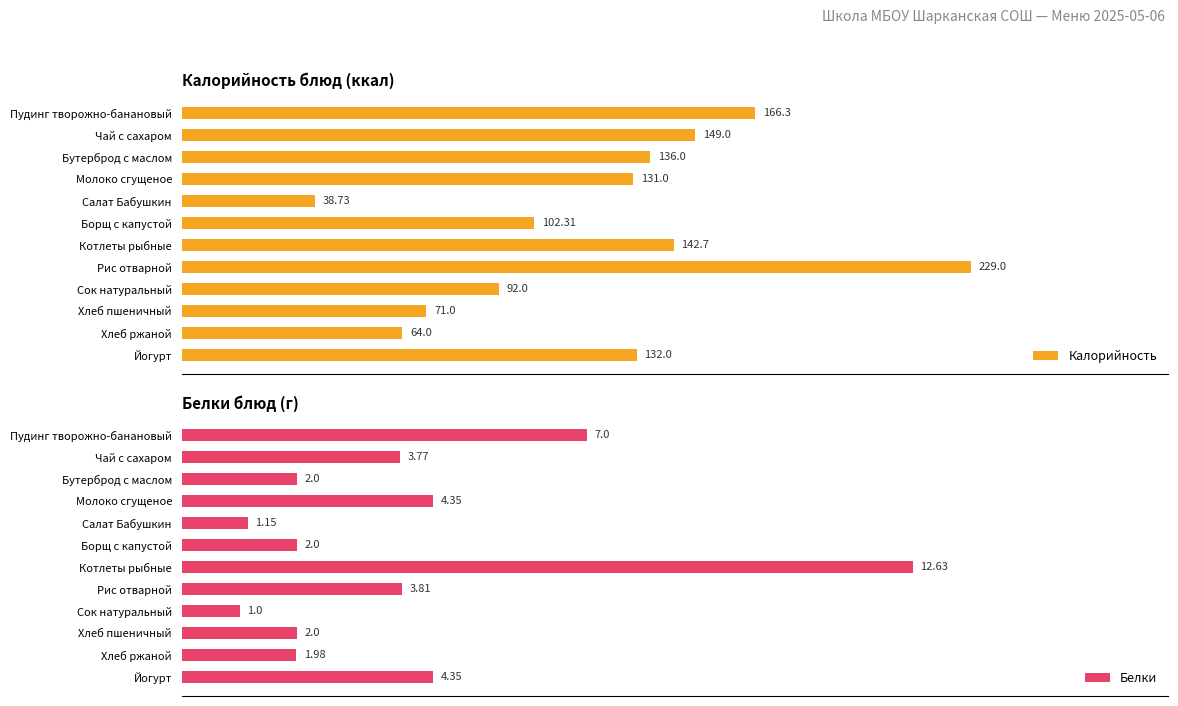

Rank the series by their average value, from lowest to highest.

Белки, Калорийность